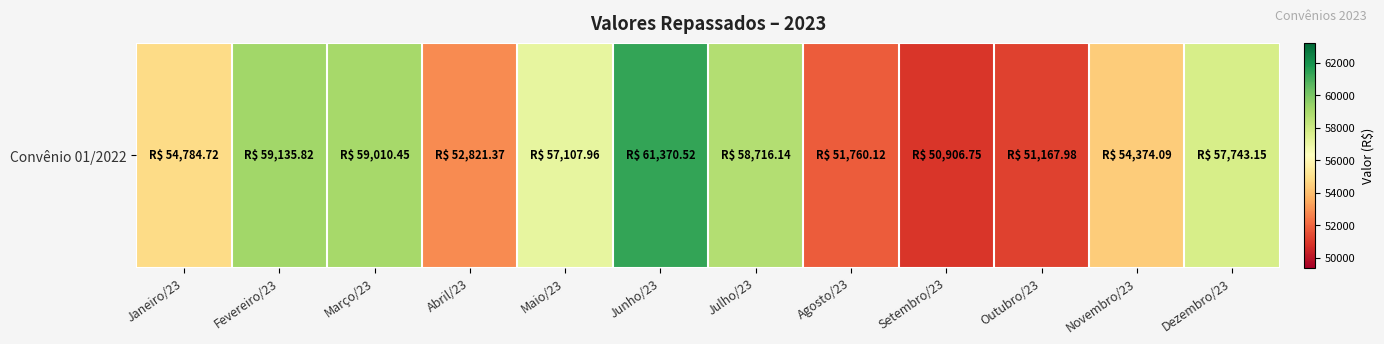

How many data points are above 57107?

6